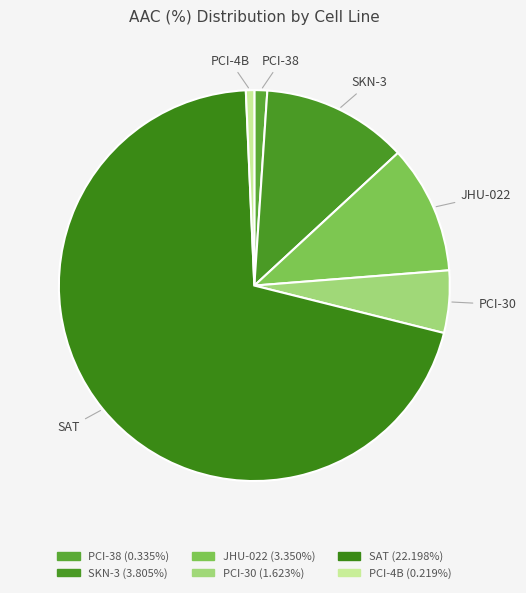

How many segments does this pie chart have?

6